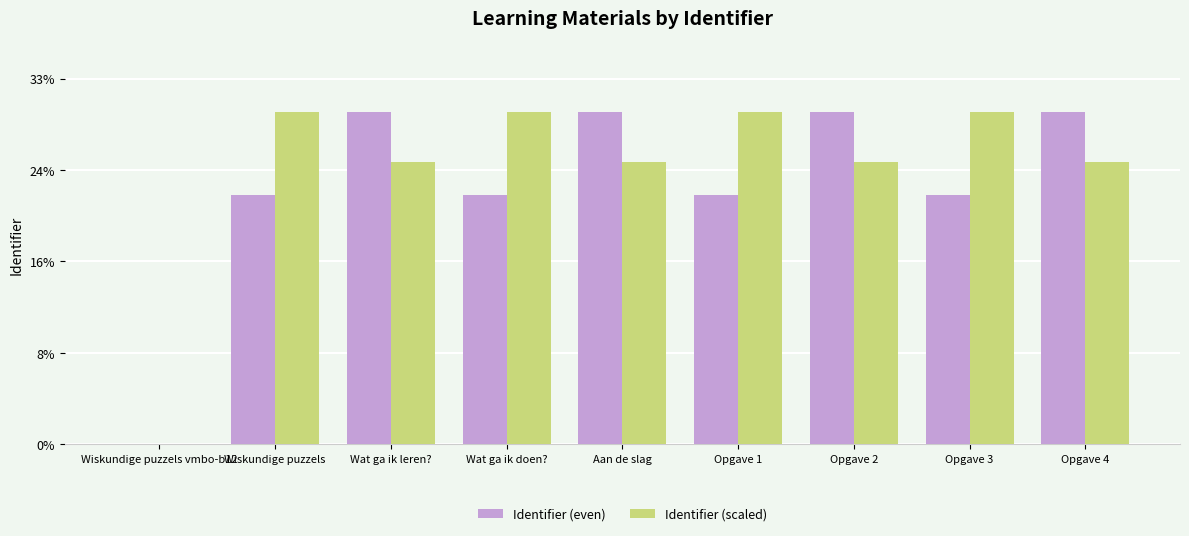

What are all the series names shown in the legend?

Identifier (even), Identifier (scaled)